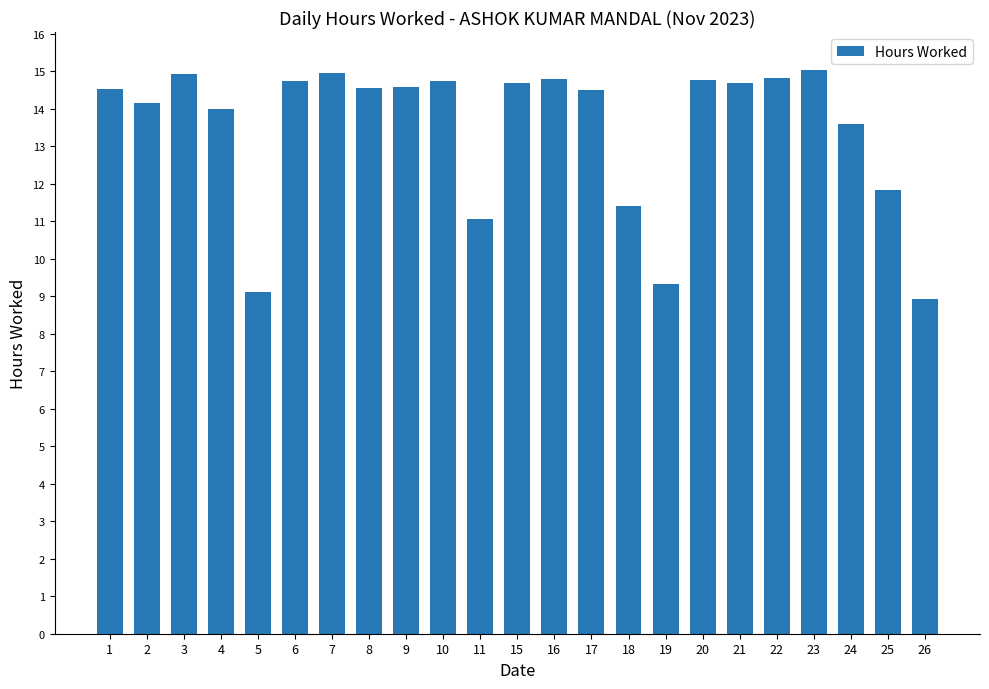

What is the sum of the values at 11 and 24?

24.6